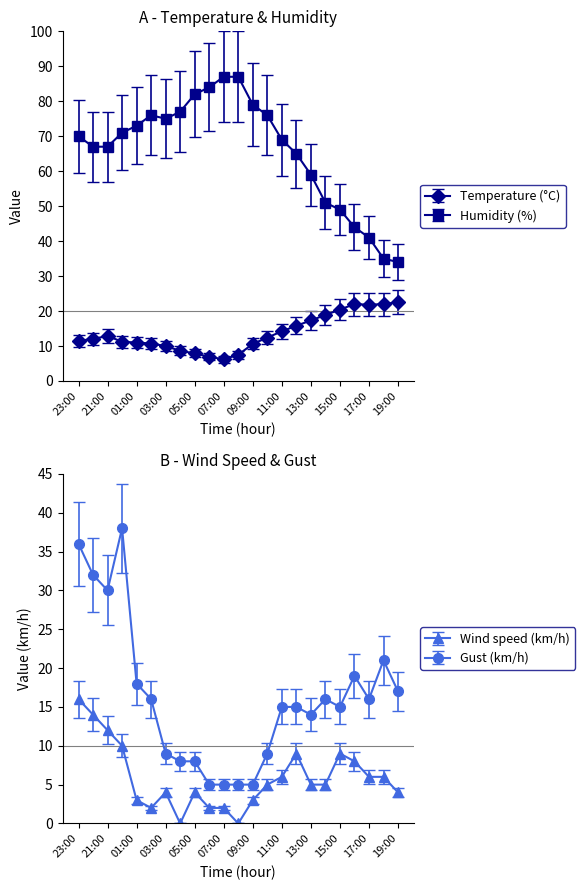

True or false: Humidity (%) and Temperature (°C) cross at least once.

False